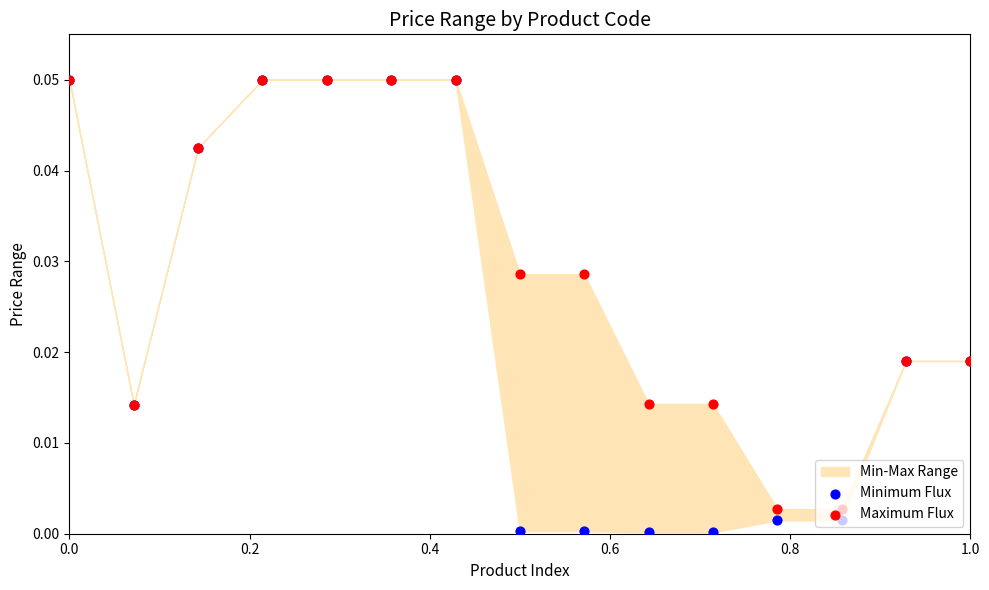

Is the value of Maximum Flux at 0.6 greater than the value of Minimum Flux at 0.0?

No